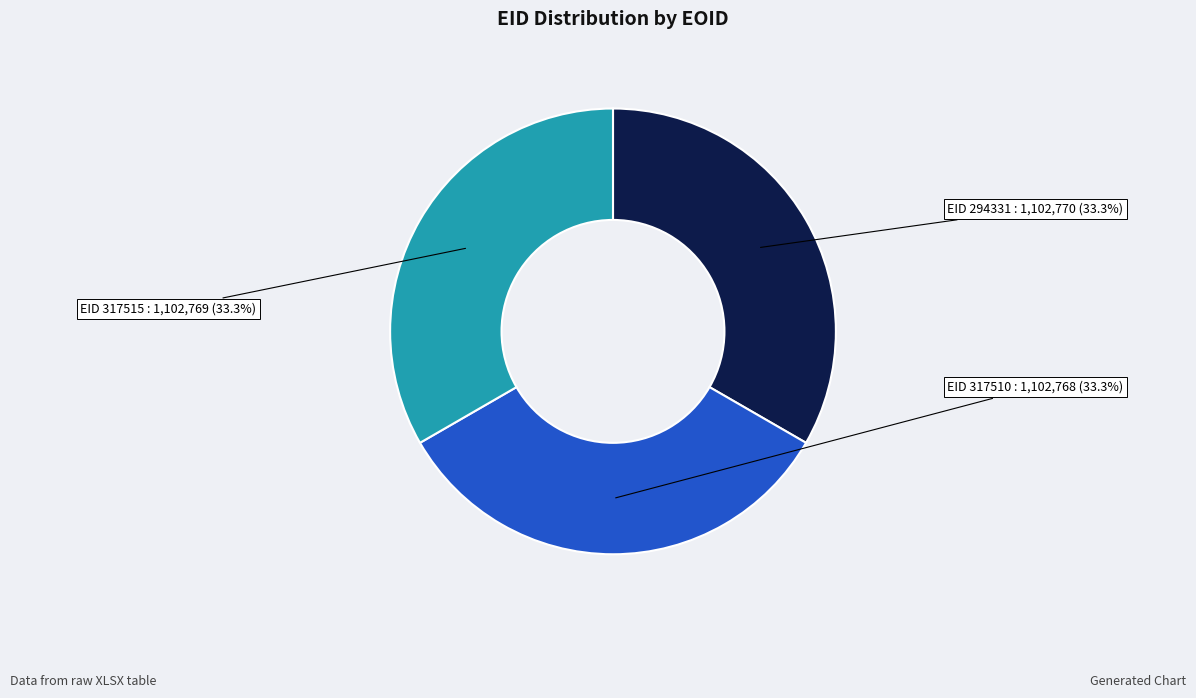

What is the ratio of the value at EID 294331 to the value at EID 317510?

1.0